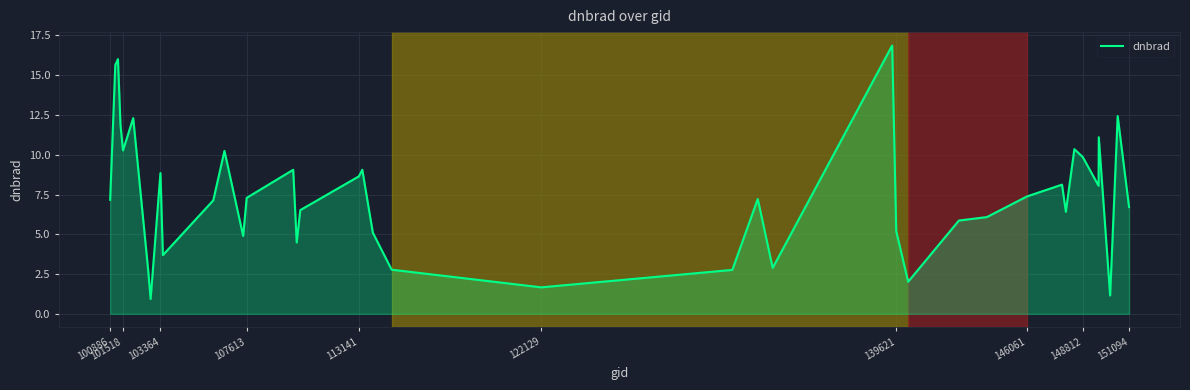

What is the smallest value displayed?

0.9